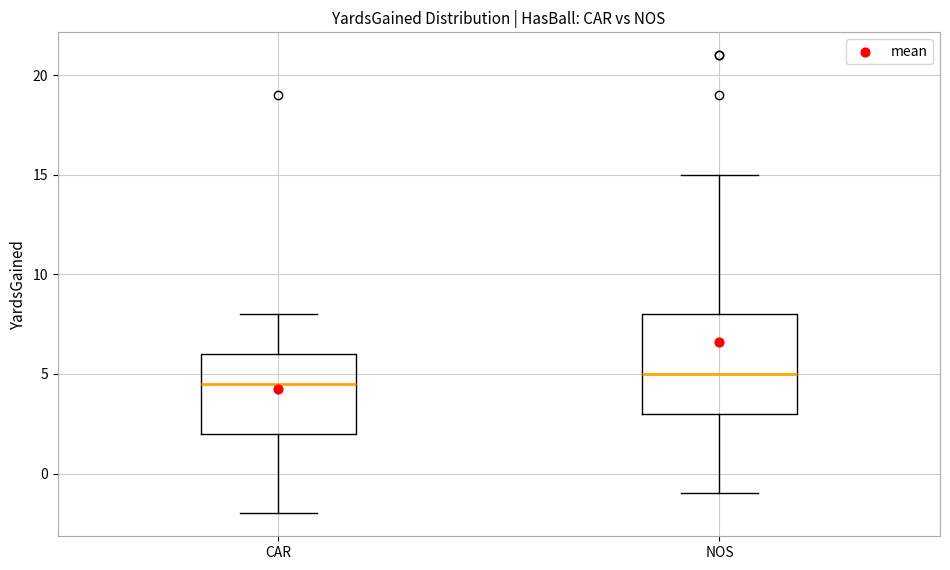

Which box has the lowest median line?

CAR